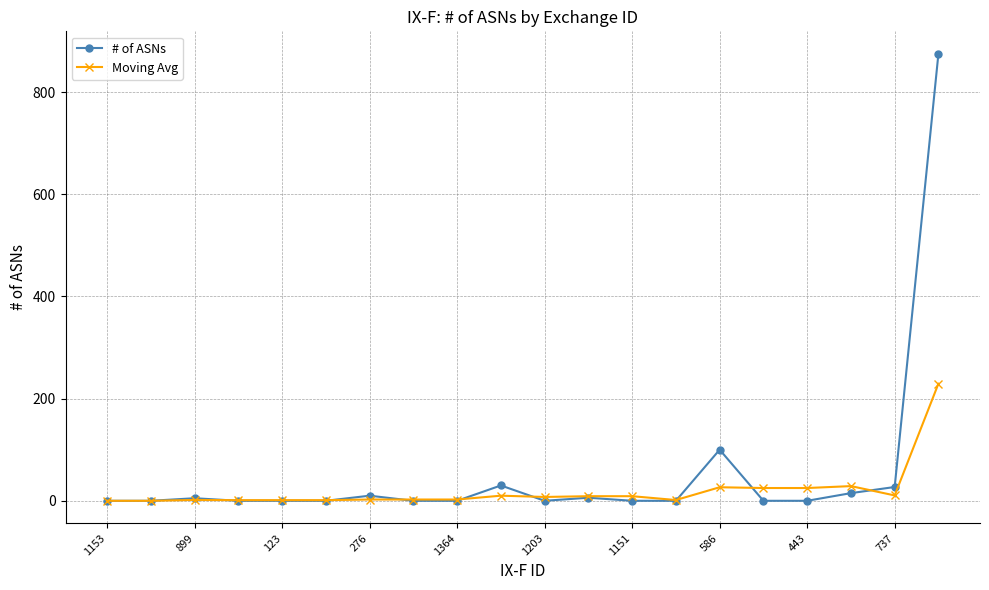

Count the number of categories in the chart.

20